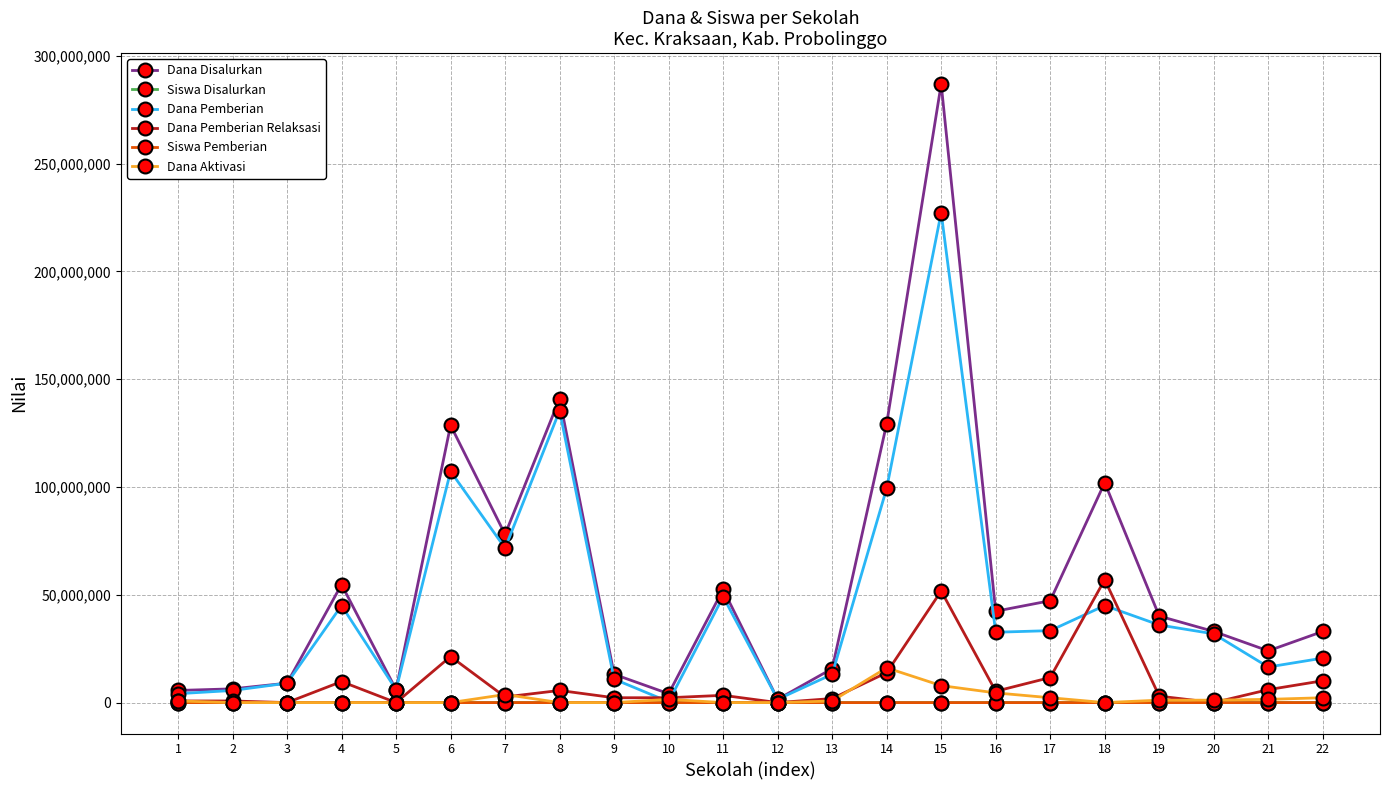

Does the chart display data point markers on the line(s)?

Yes